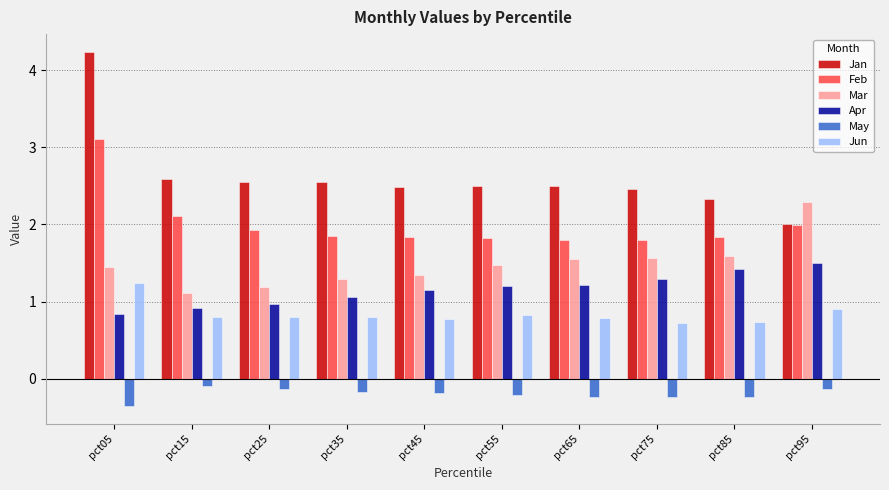

What is the difference between the maximum and minimum values in the Jan series?

2.2